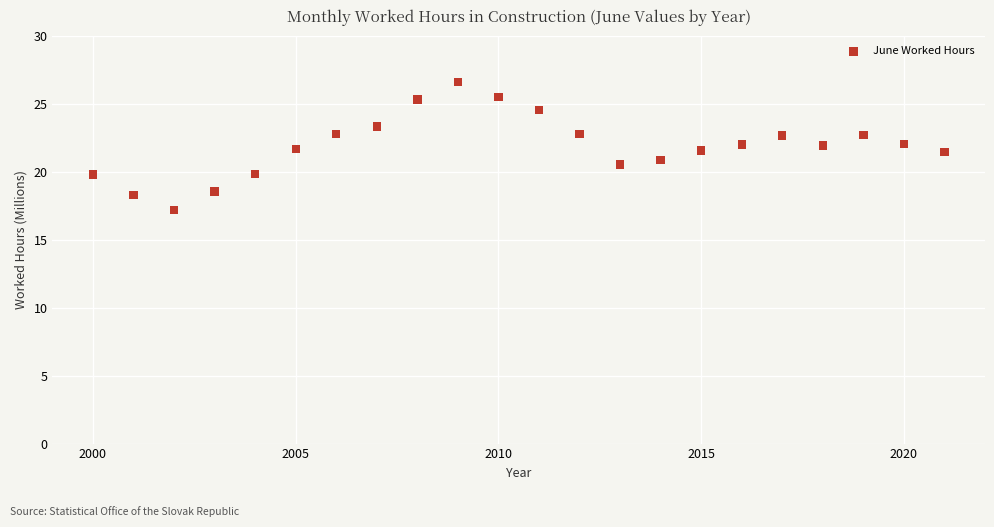

What is the range of X values (max minus min)?

21.0